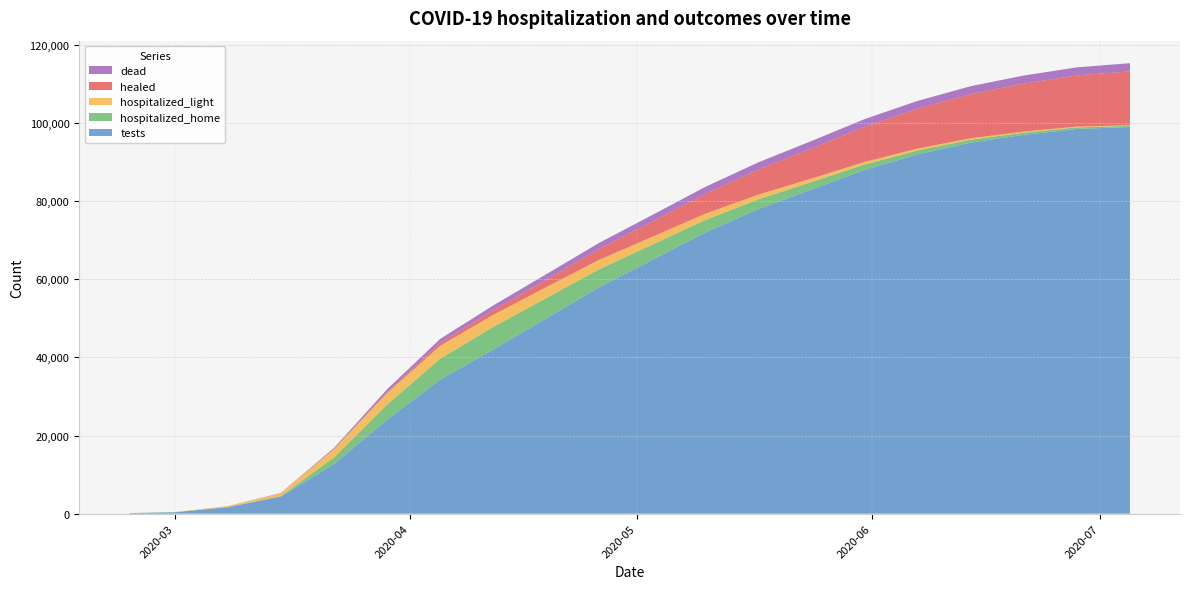

Reading left to right, extract all data points from this chart.

tests: 141	362	1636	4375	12701	24058	34281	42000	50000	58000	65000	72000	78000	83000	88000	92000	95000	97000	98500	99000
hospitalized_home: 1	36	65	133	1701	3840	5378	5800	5200	4600	3900	3200	2500	1900	1400	1000	750	550	400	300
hospitalized_light: 2	11	245	726	2118	2985	3300	3100	2800	2400	2000	1600	1200	900	650	480	360	270	200	150
healed: 0	0	0	0	10	254	723	1200	1900	2800	3900	5100	6400	7700	9000	10200	11300	12300	13100	13800
dead: 0	0	5	81	283	684	1043	1200	1400	1550	1680	1780	1860	1920	1970	2010	2040	2060	2075	2085